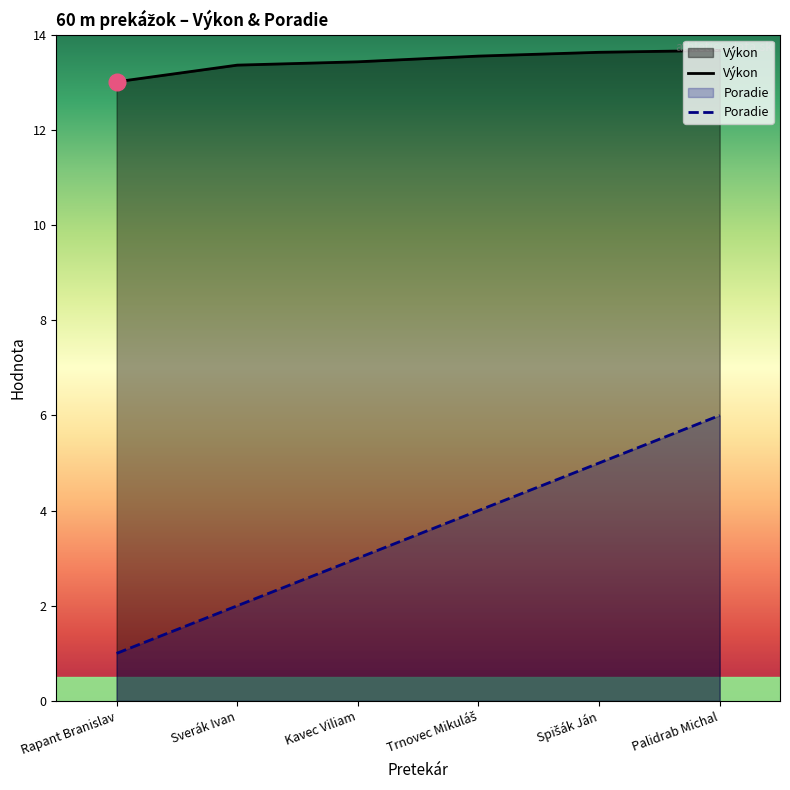

Reading left to right, extract all data points from this chart.

Výkon: 13.0	13.4	13.4	13.6	13.6	13.7
Poradie: 1.0	2.0	3.0	4.0	5.0	6.0